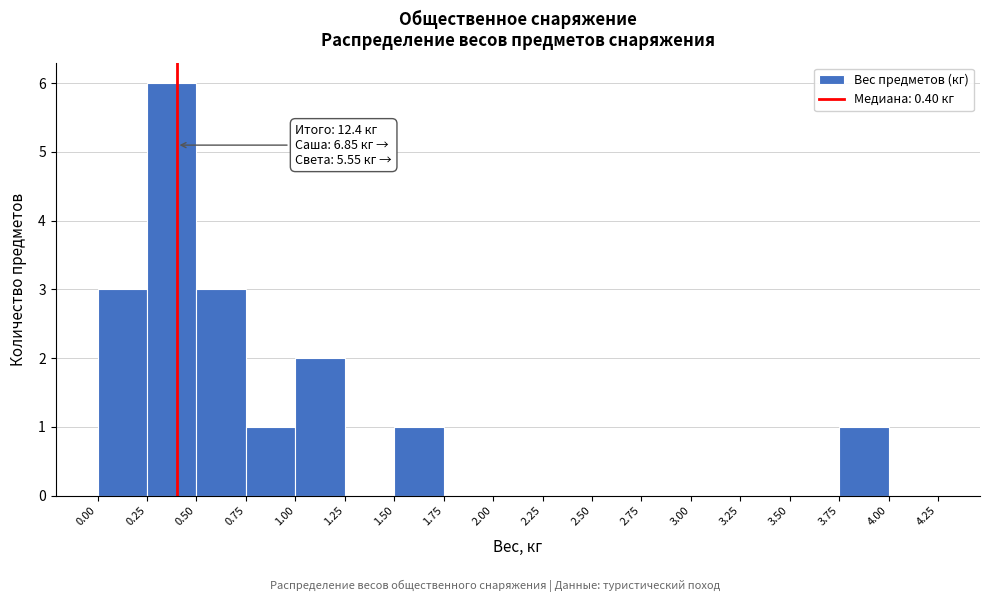

Over which range of the x-axis is the bar tallest?

0.25 to 0.50